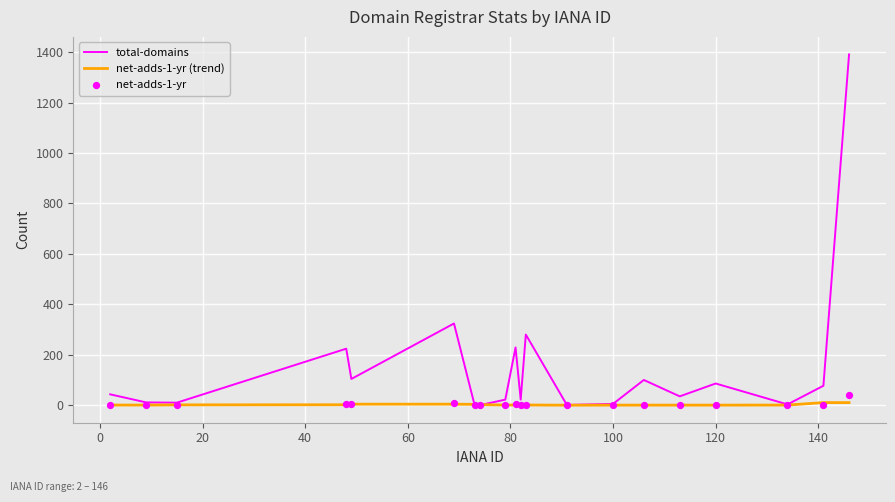

What is the maximum value for total-domains?

1391.0